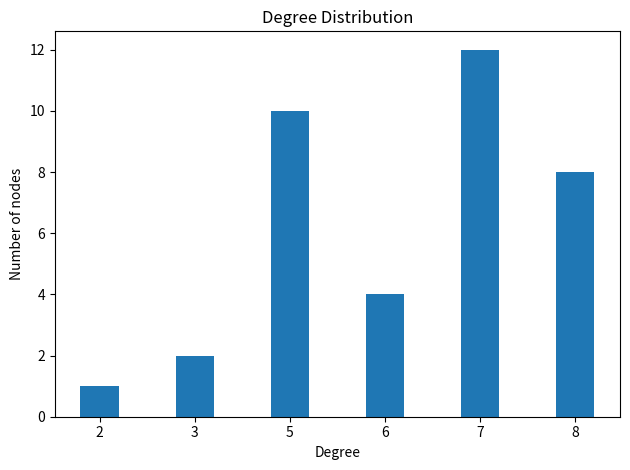

What is the value of the 5th bar from the left?

12